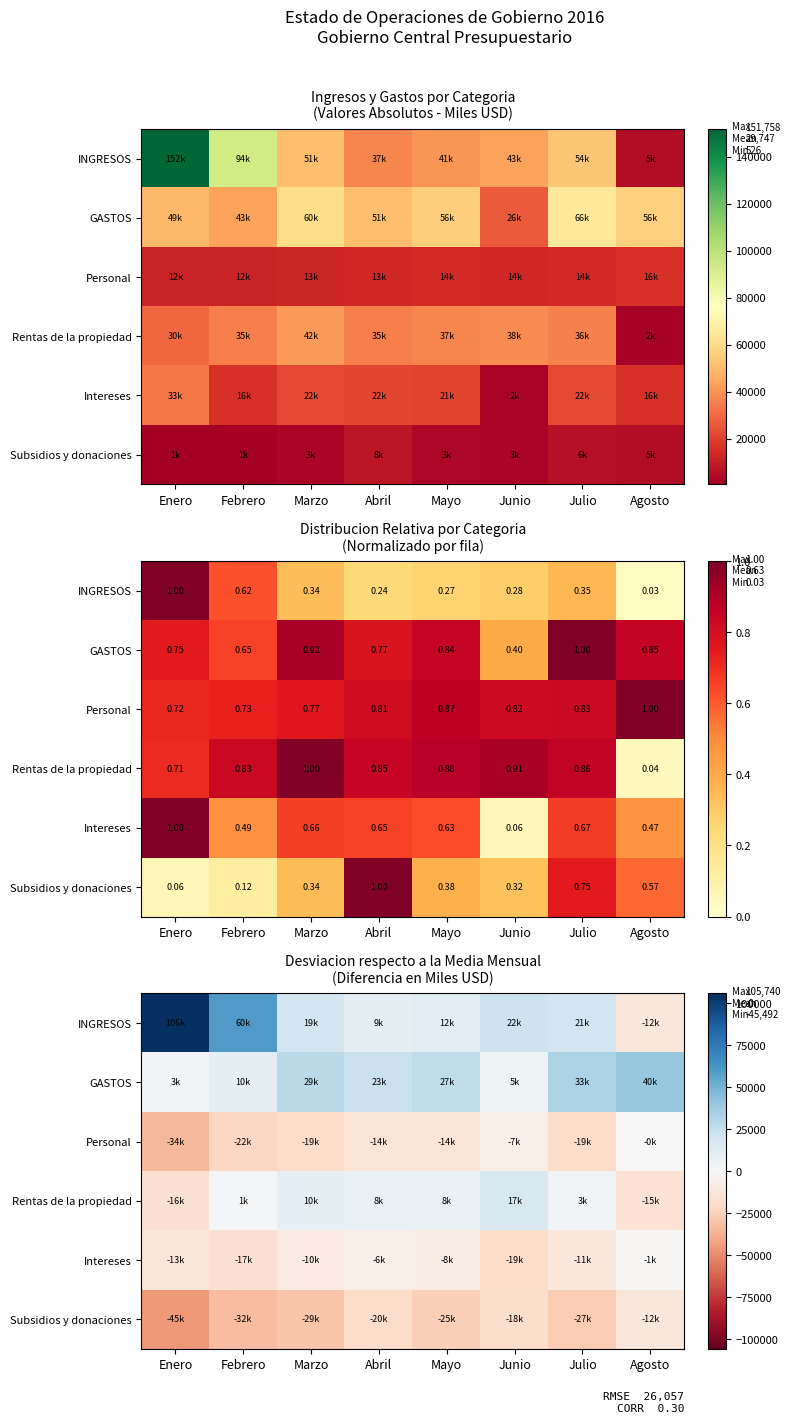

Which series has the largest total across all categories?

INGRESOS